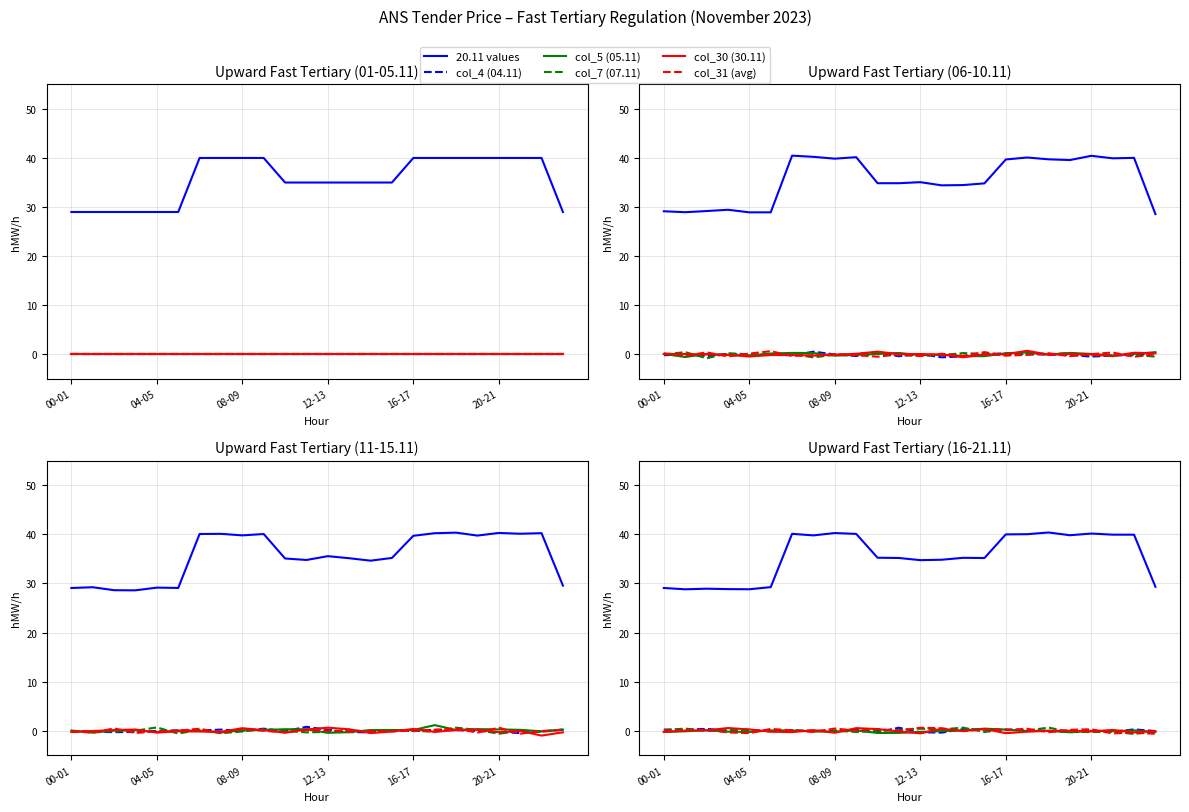

True or false: 20.11 values and col_4 (04.11) intersect in this chart.

False